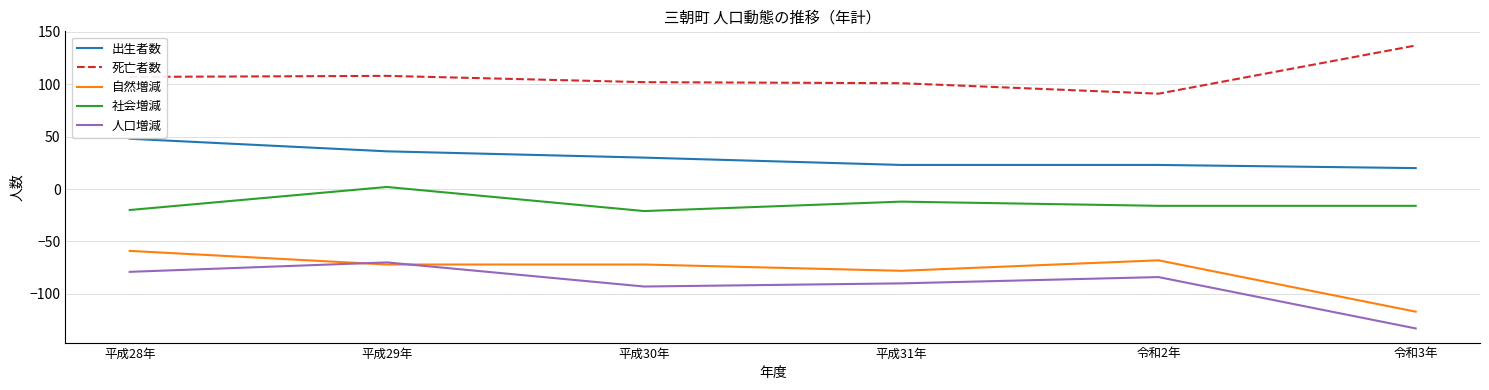

What is the smallest value displayed?

-133